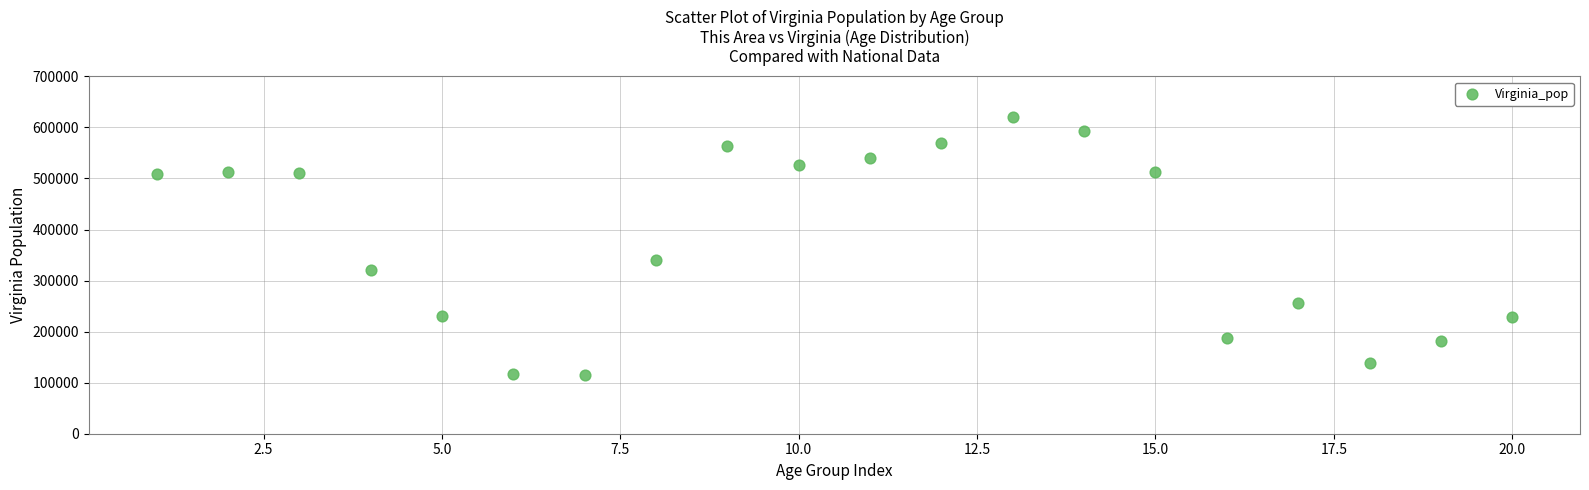

What is the range of Y values (max minus min)?

506237